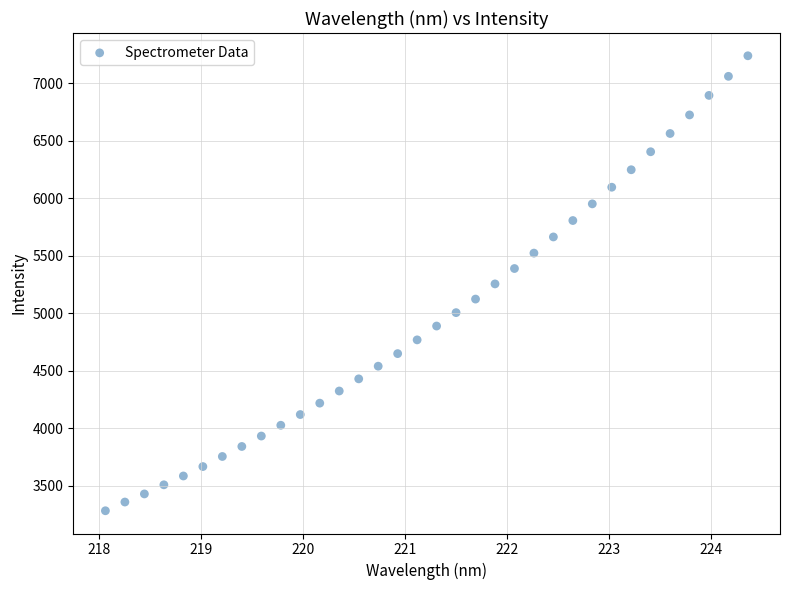

What is the range of Y values (max minus min)?

3953.3